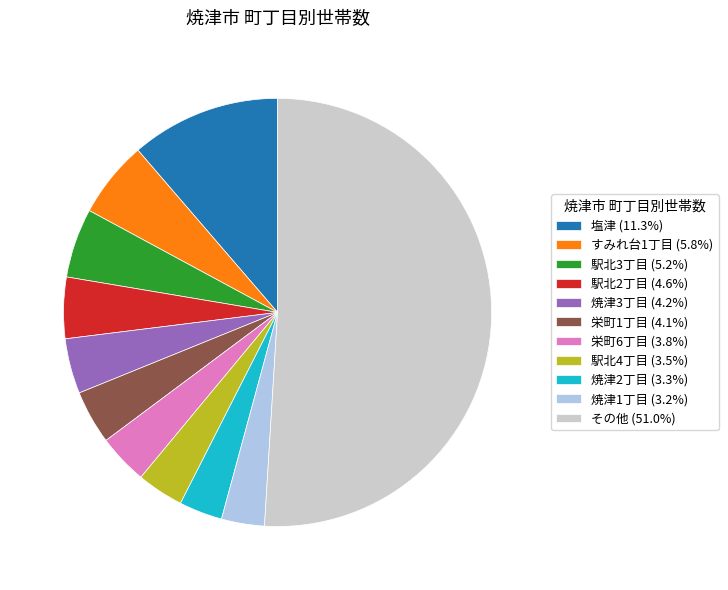

What is the ratio of the value at 栄町1丁目 (4.1%) to the value at 駅北3丁目 (5.2%)?

0.8